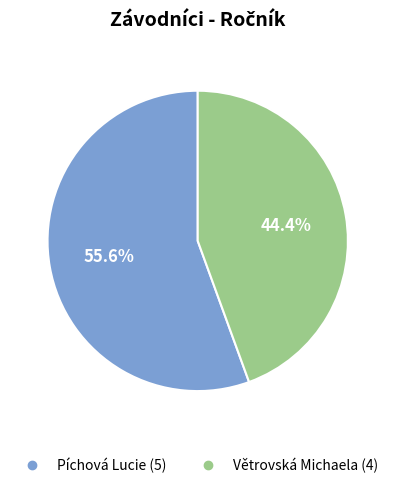

Is there a majority slice in this chart?

Yes